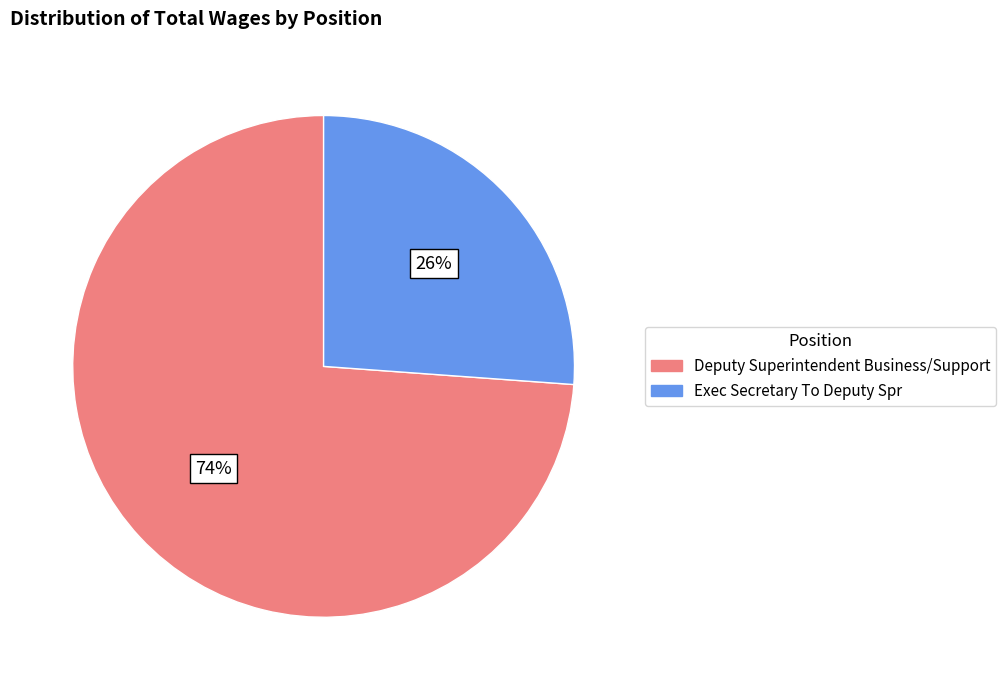

To the nearest percent, what is the difference between the largest and smallest slice percentages?

48%